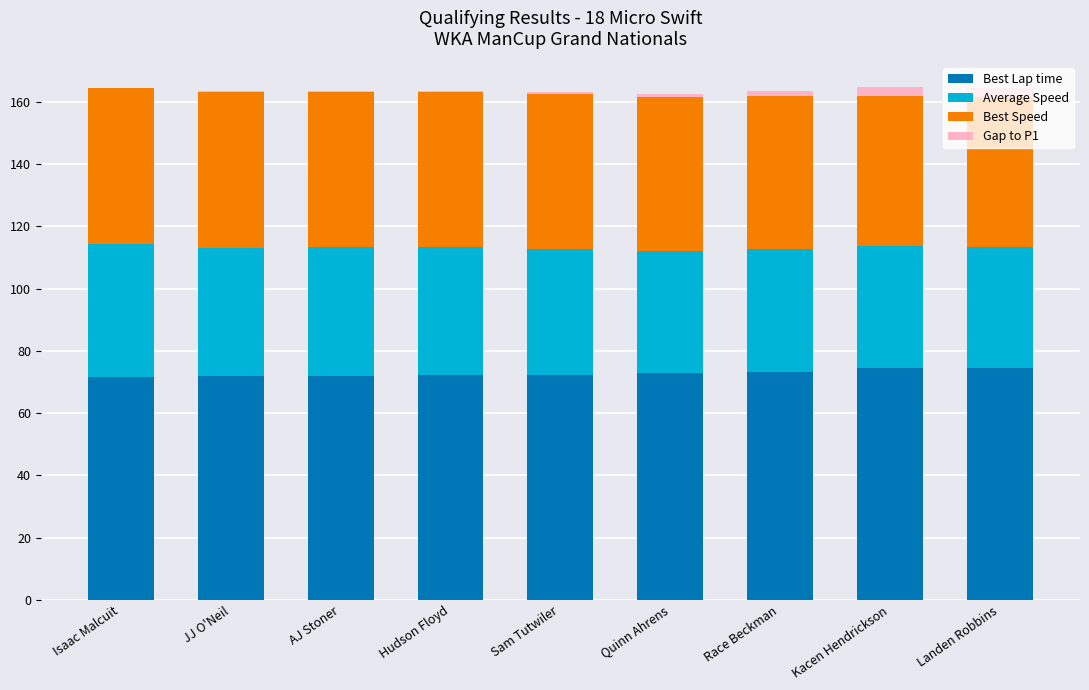

What is the average value of the Best Lap time series?

72.8